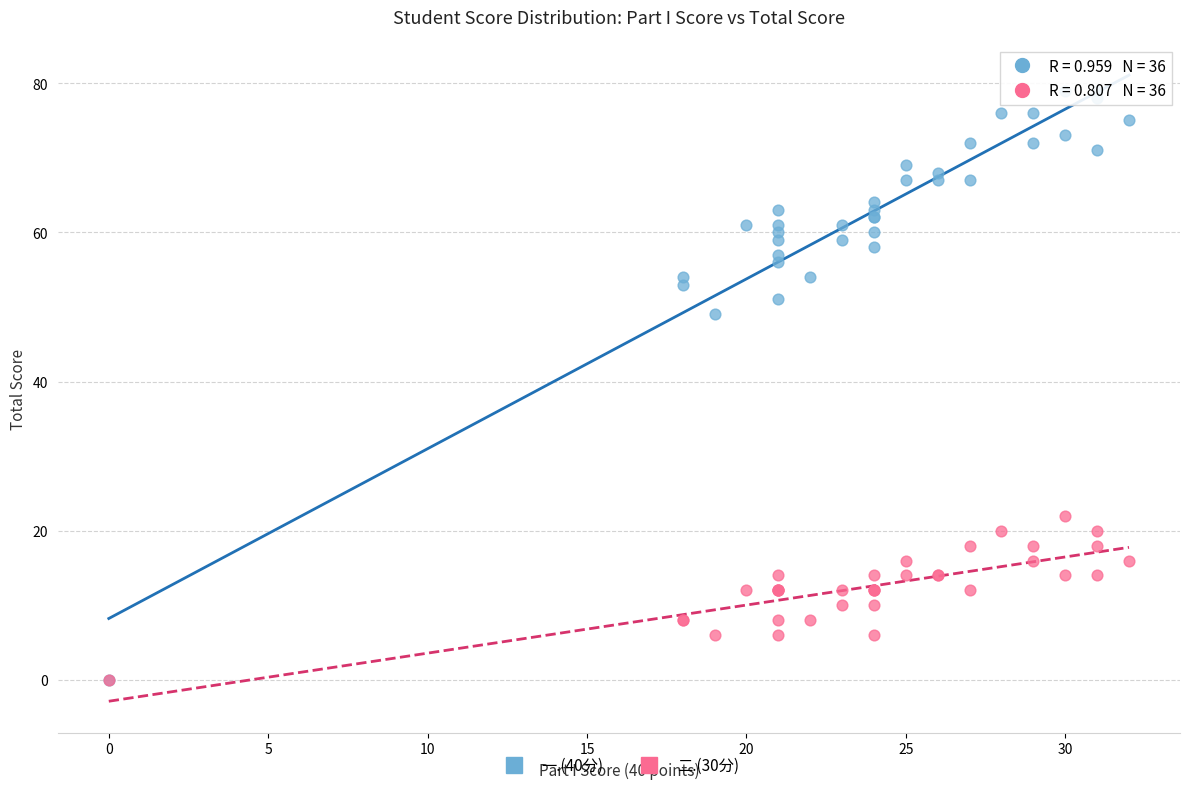

Across all series, what Y value is closest to 39?

49